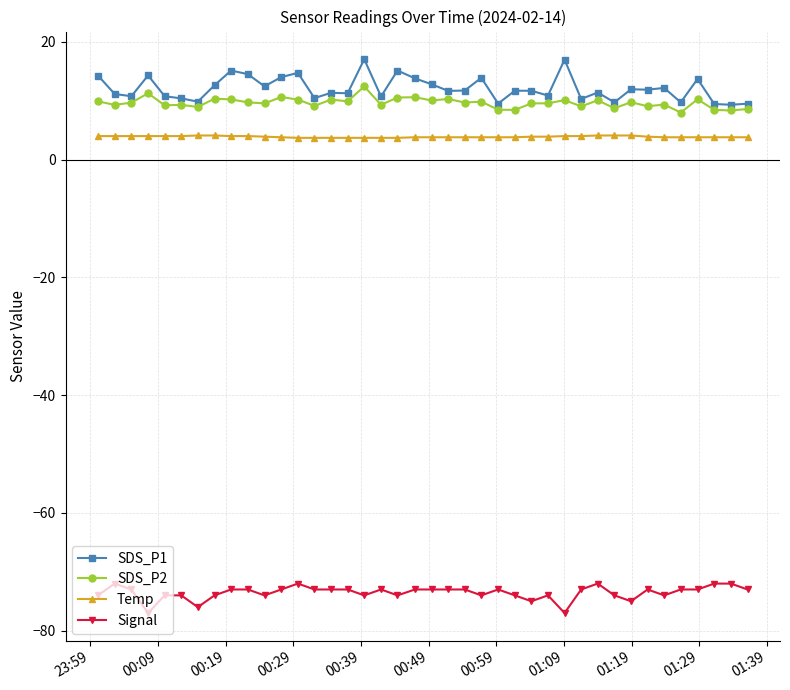

At how many categories does at least one series exceed -44?

40